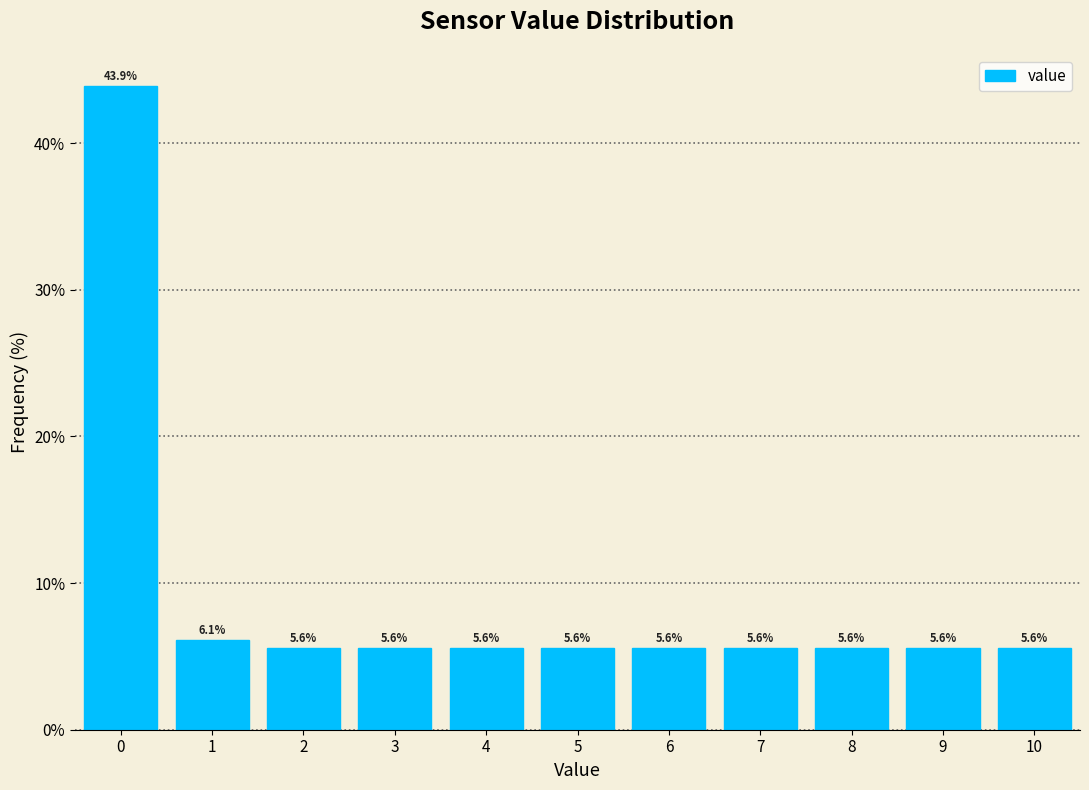

Reading left to right, transcribe this chart: for each bar, give the range it covers on the x-axis and its height.

-0.5 to 0.5: 43.9
0.5 to 1.5: 6.1
1.5 to 2.5: 5.6
2.5 to 3.5: 5.6
3.5 to 4.5: 5.6
4.5 to 5.5: 5.6
5.5 to 6.5: 5.6
6.5 to 7.5: 5.6
7.5 to 8.5: 5.6
8.5 to 9.5: 5.6
9.5 to 10.5: 5.6